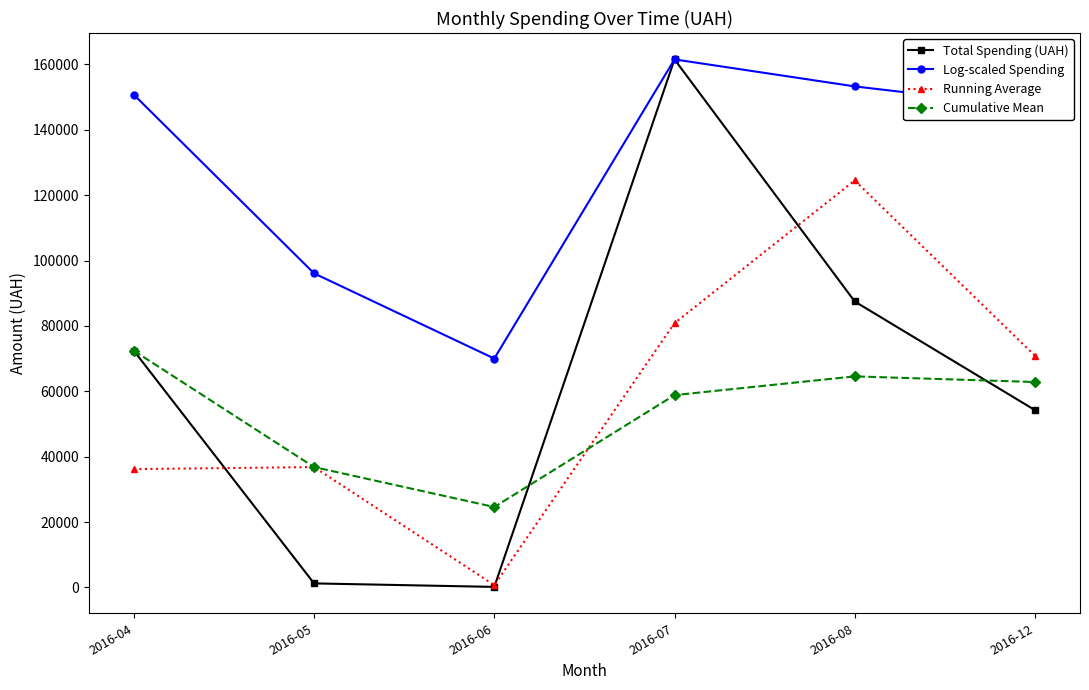

Where is Cumulative Mean nearest to the value 48509?

2016-07